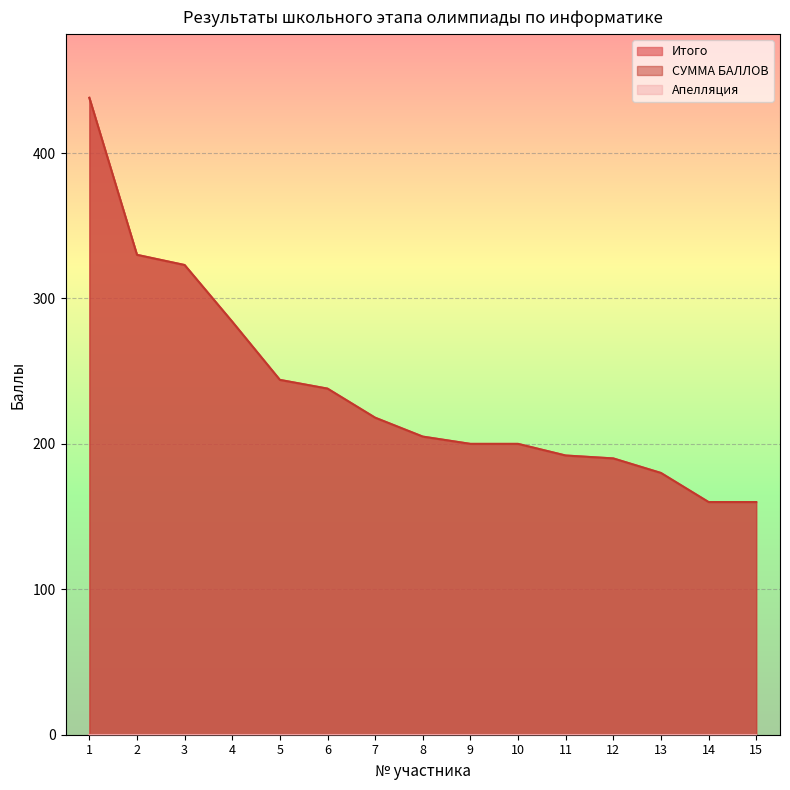

True or false: Итого and СУММА БАЛЛОВ intersect in this chart.

False